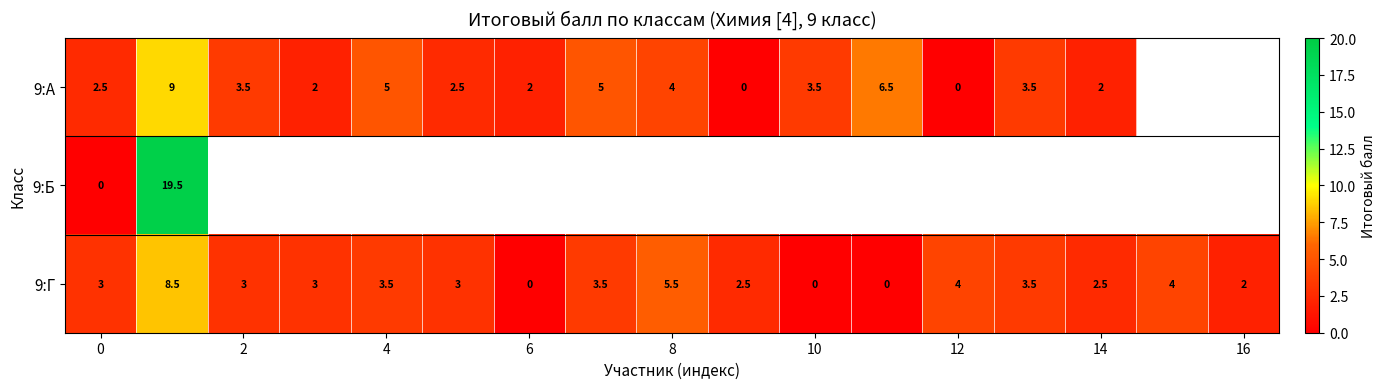

What is the maximum value for 9:Г?

8.5